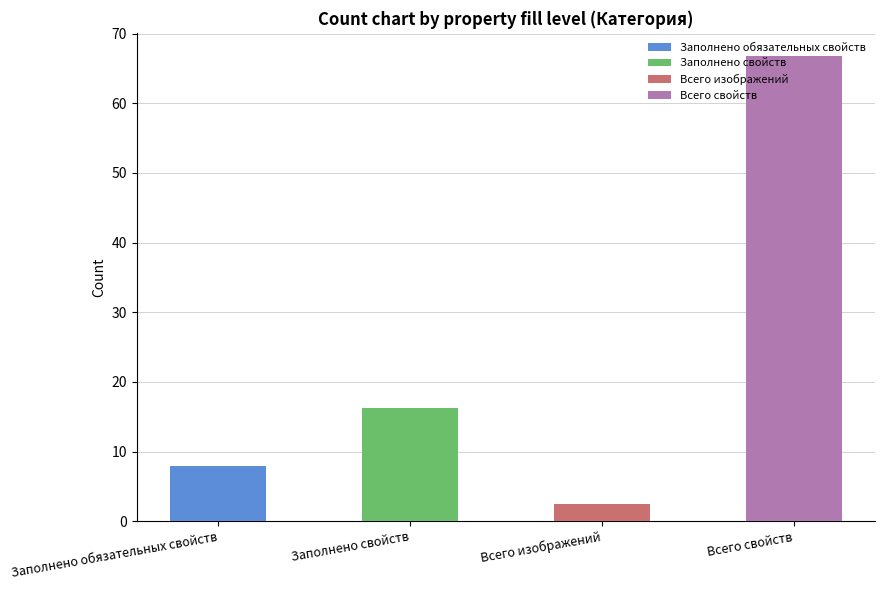

Rank the series at 24 from lowest to highest value.

Всего изображений, Заполнено обязательных свойств, Заполнено свойств, Всего свойств